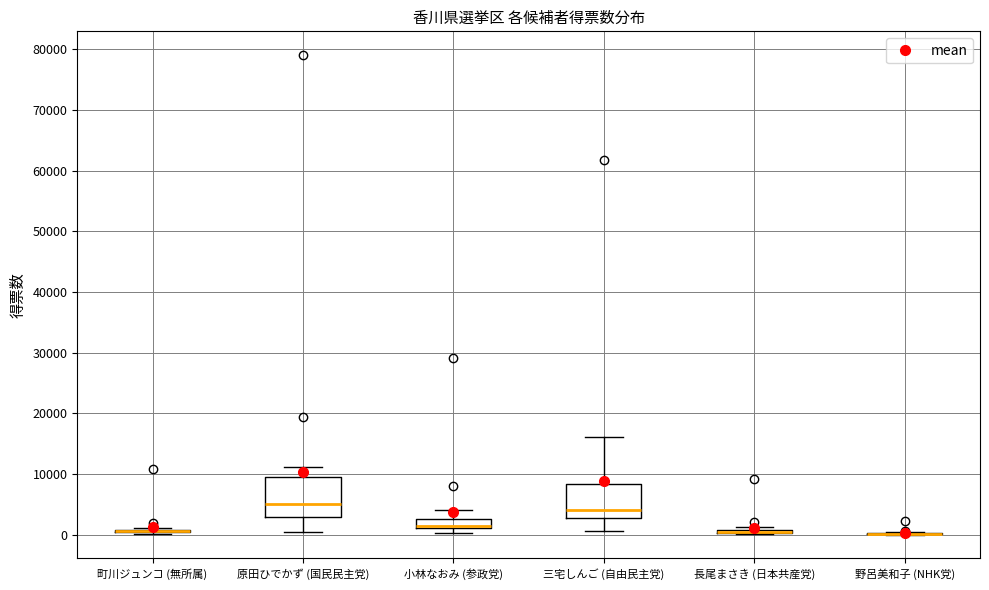

Comparing the boxes themselves (not the whiskers), which one is the tallest?

原田ひでかず (国民民主党)